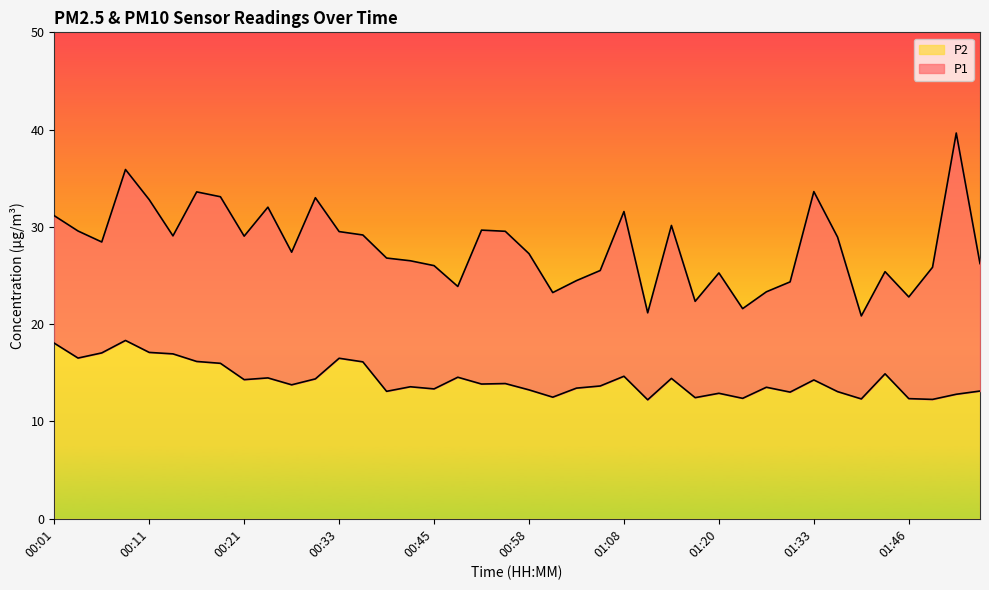

True or false: P2 and P1 cross at least once.

False